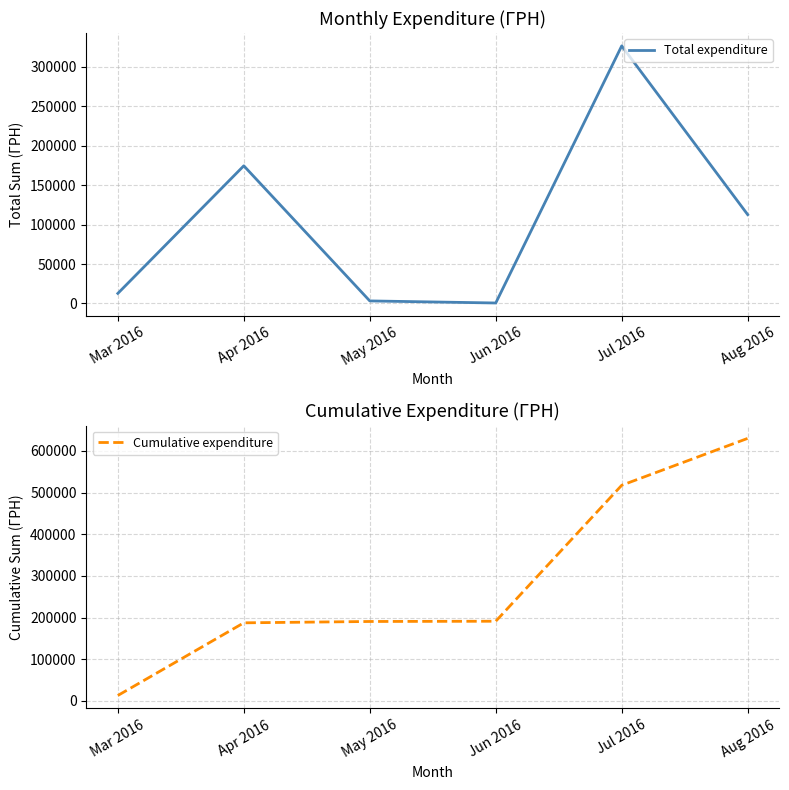

What is the label of the 6th point from the left?

Aug 2016